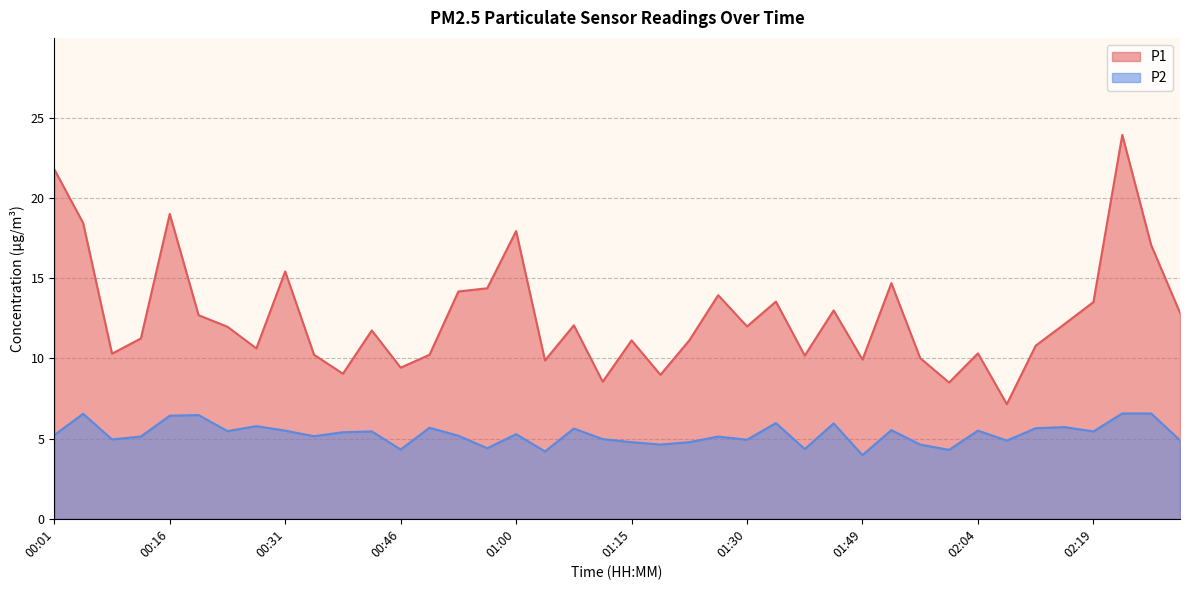

True or false: P1 and P2 cross at least once.

False